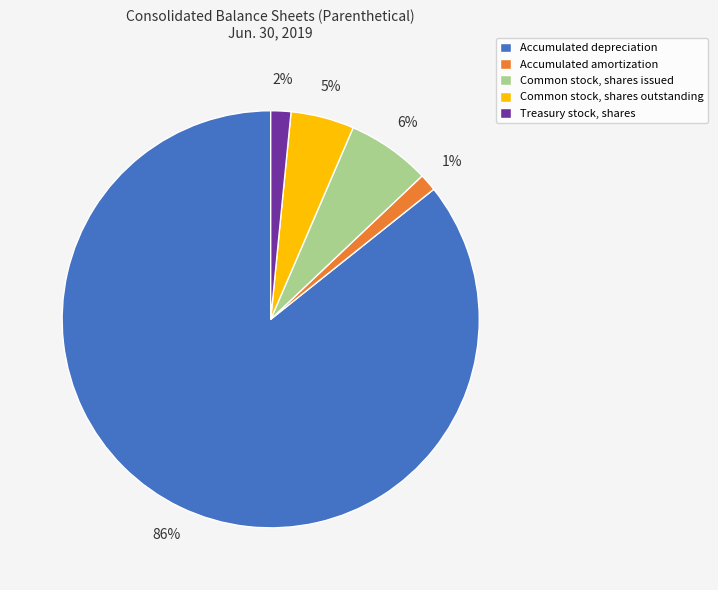

What percentage is the Accumulated depreciation slice, to the nearest percent?

86%